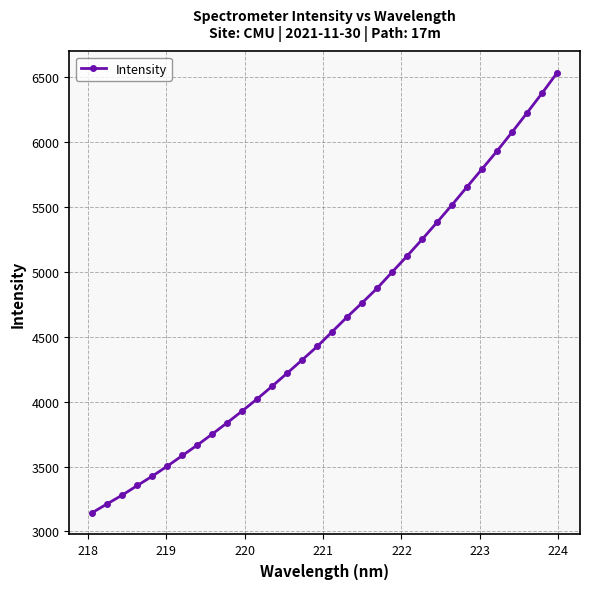

What is the value of the 31st point from the left?

6375.5